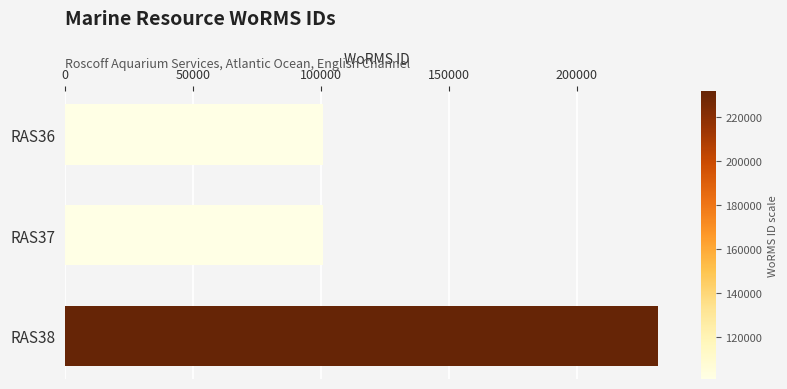

The value at RAS37 is 100808. True or false?

True